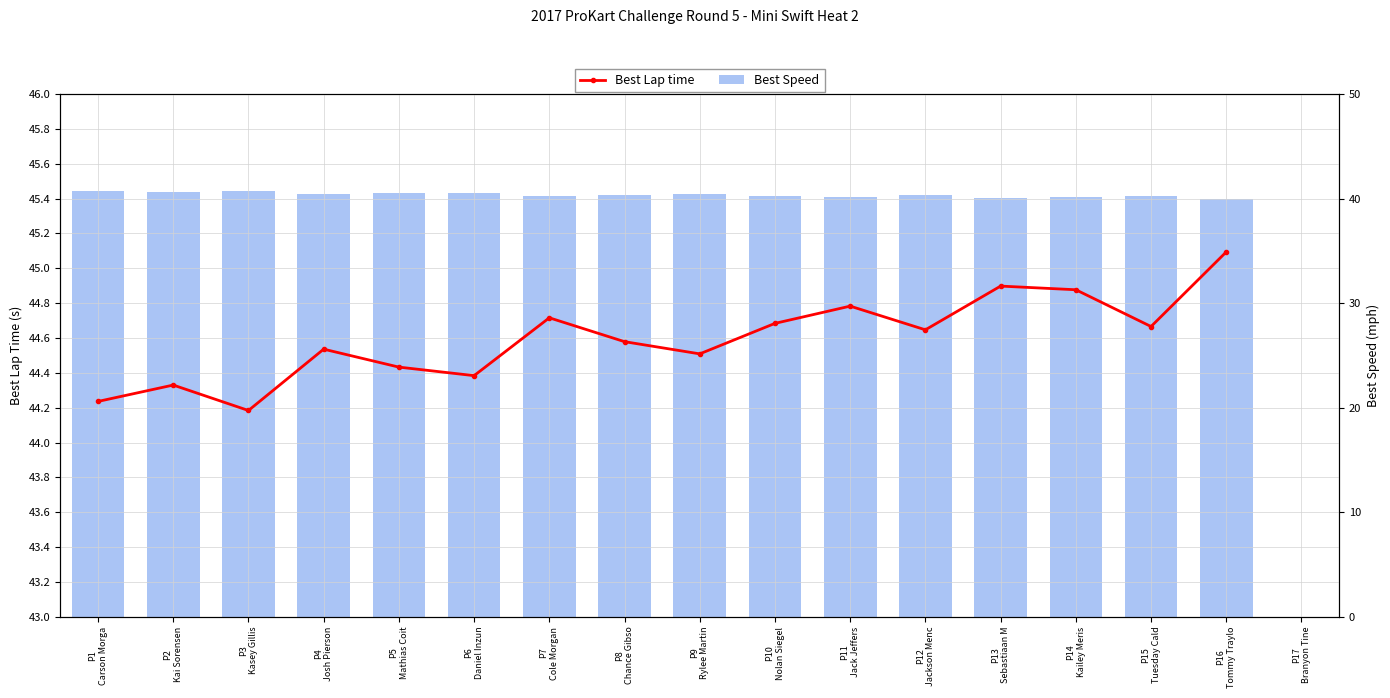

How many values in the Best Lap time series exceed 44?

16